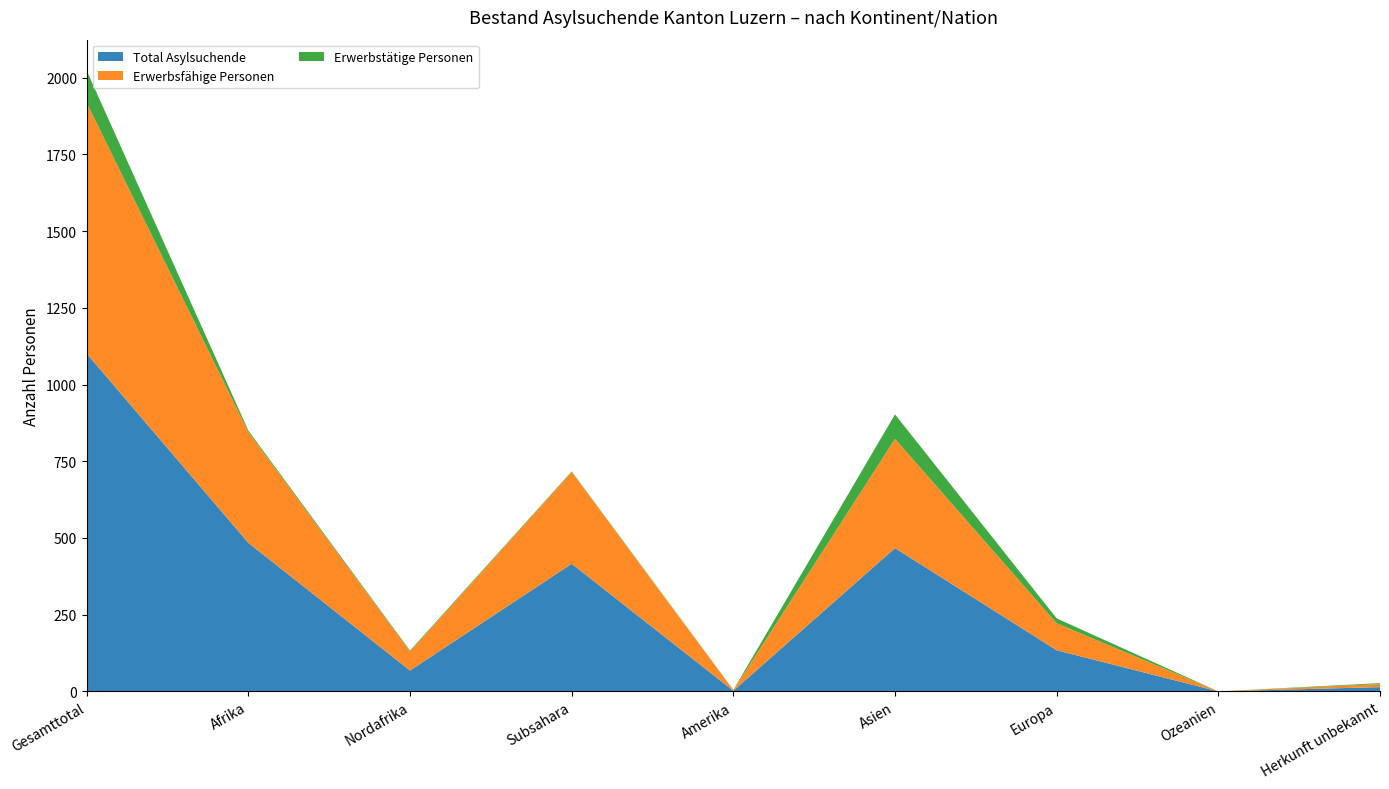

Reading right to left, transcribe all the data shown in this chart.

Total Asylsuchende: 14	0	134	467	2	416	68	484	1101
Erwerbsfähige Personen: 10	0	88	356	2	299	62	361	817
Erwerbstätige Personen: 3	0	16	80	1	2	3	5	105